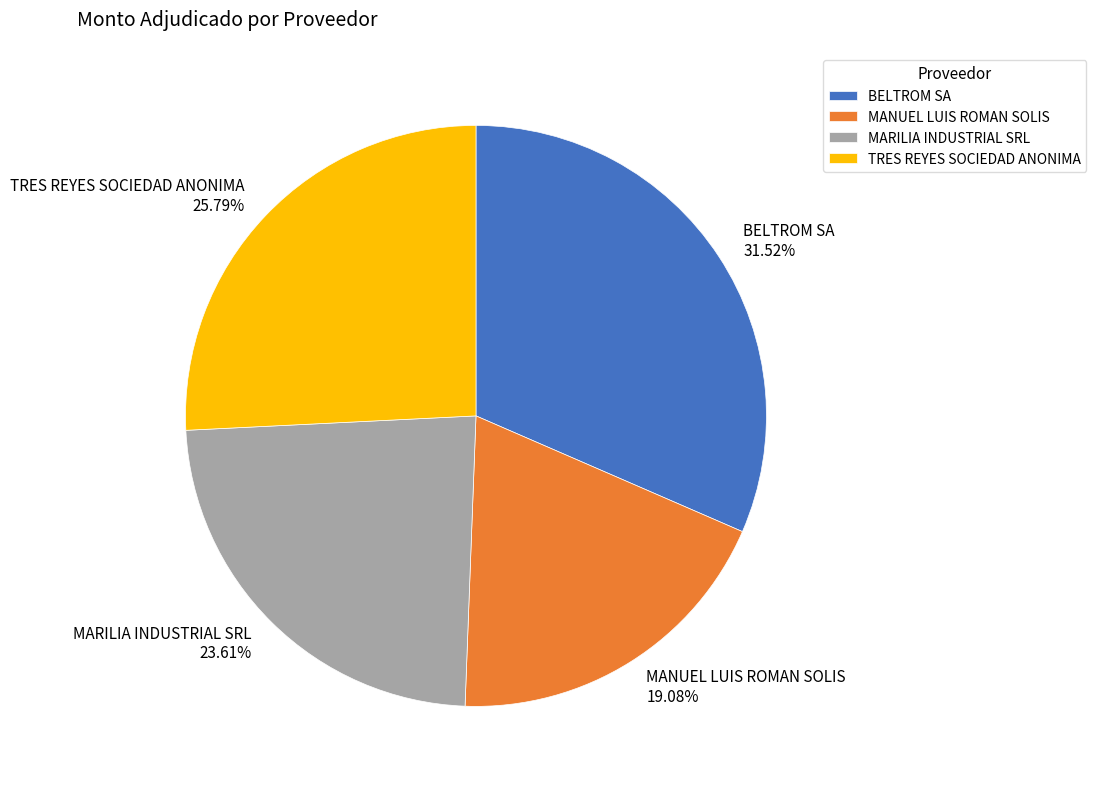

Combined, do TRES REYES SOCIEDAD ANONIMA and MANUEL LUIS ROMAN SOLIS account for over 50%?

No